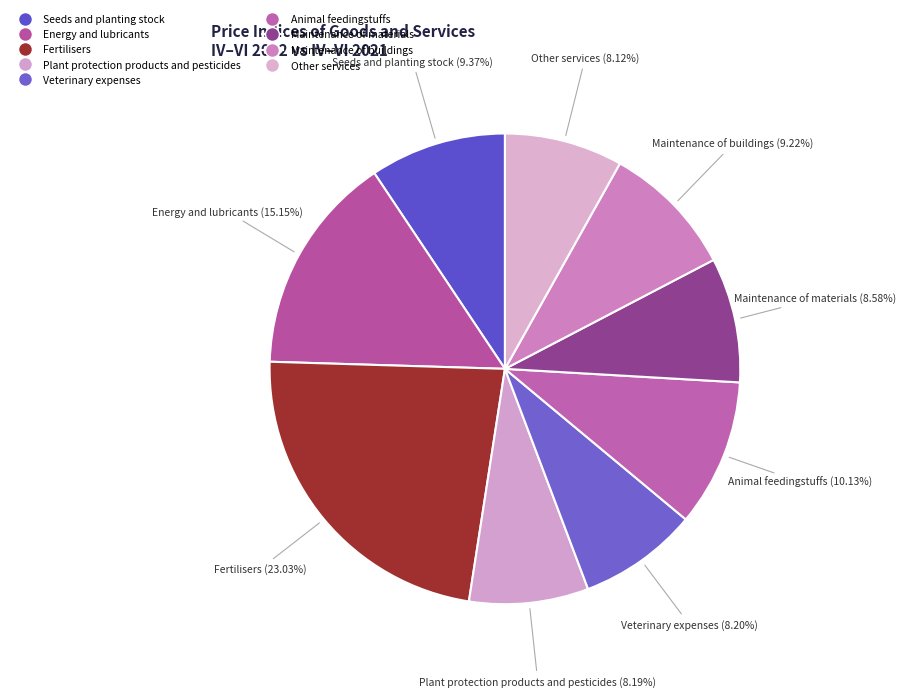

To the nearest percent, what is the combined percentage of Other services and Plant protection products and pesticides?

16%